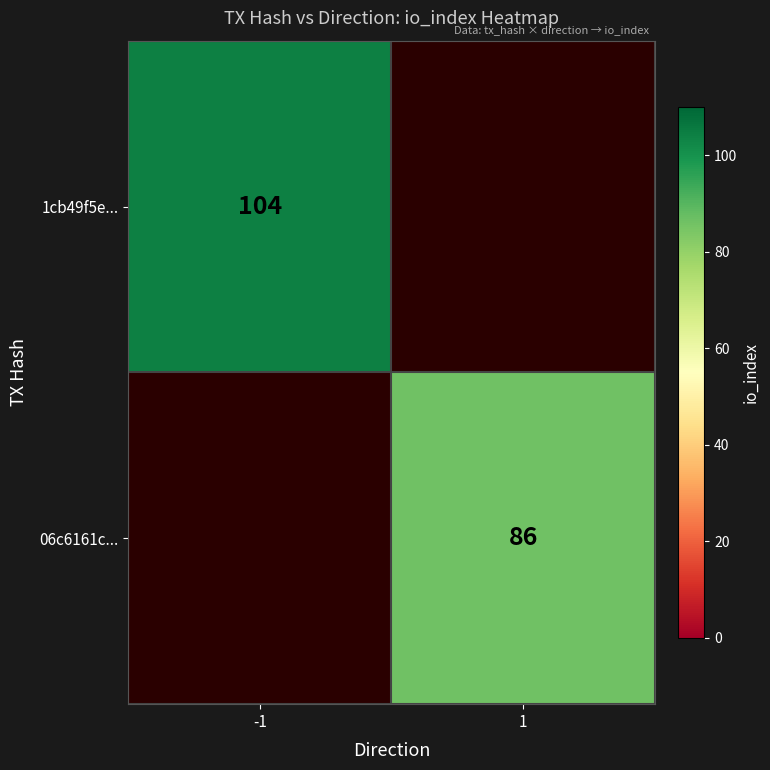

The value of 1cb49f5e... at -1 is 176. True or false?

False